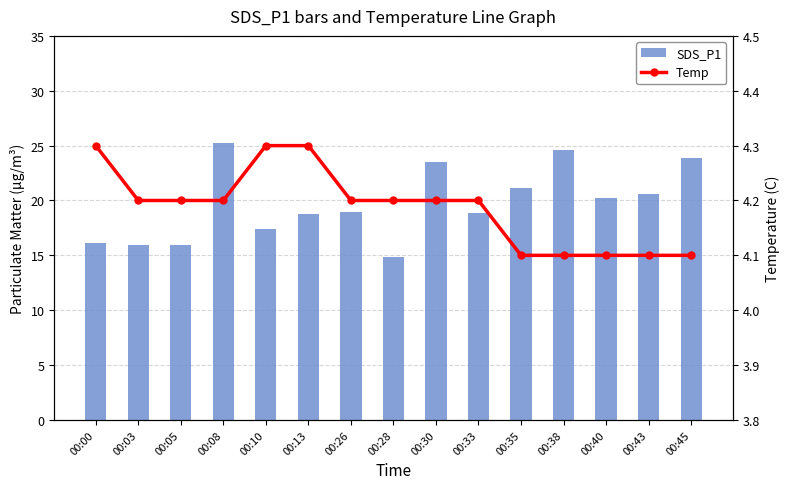

List the series in order of their peak value, highest first.

SDS_P1, Temp